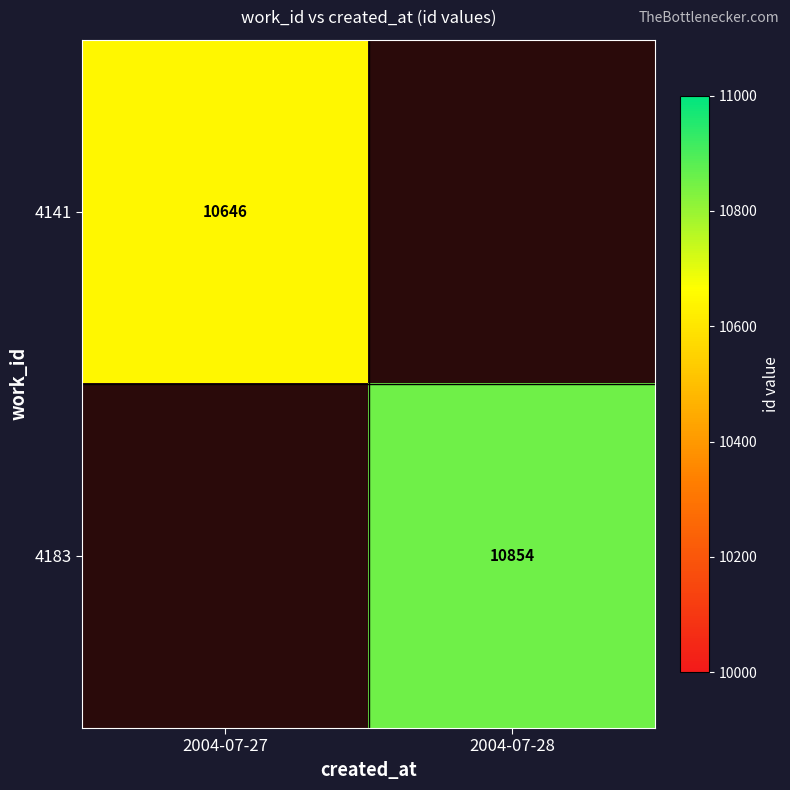

True or false: 4183 has a value of 10854 at 2004-07-28.

True